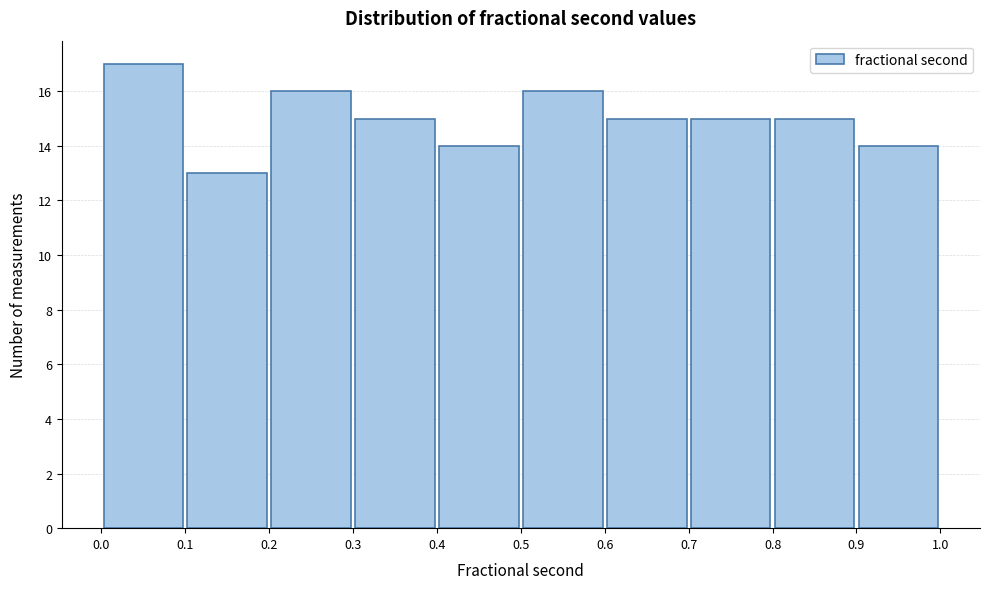

How tall is the bar that spans 0.5 to 0.6 on the x-axis? The values are not printed on the chart, so give them approximately, as read against the axis.

16